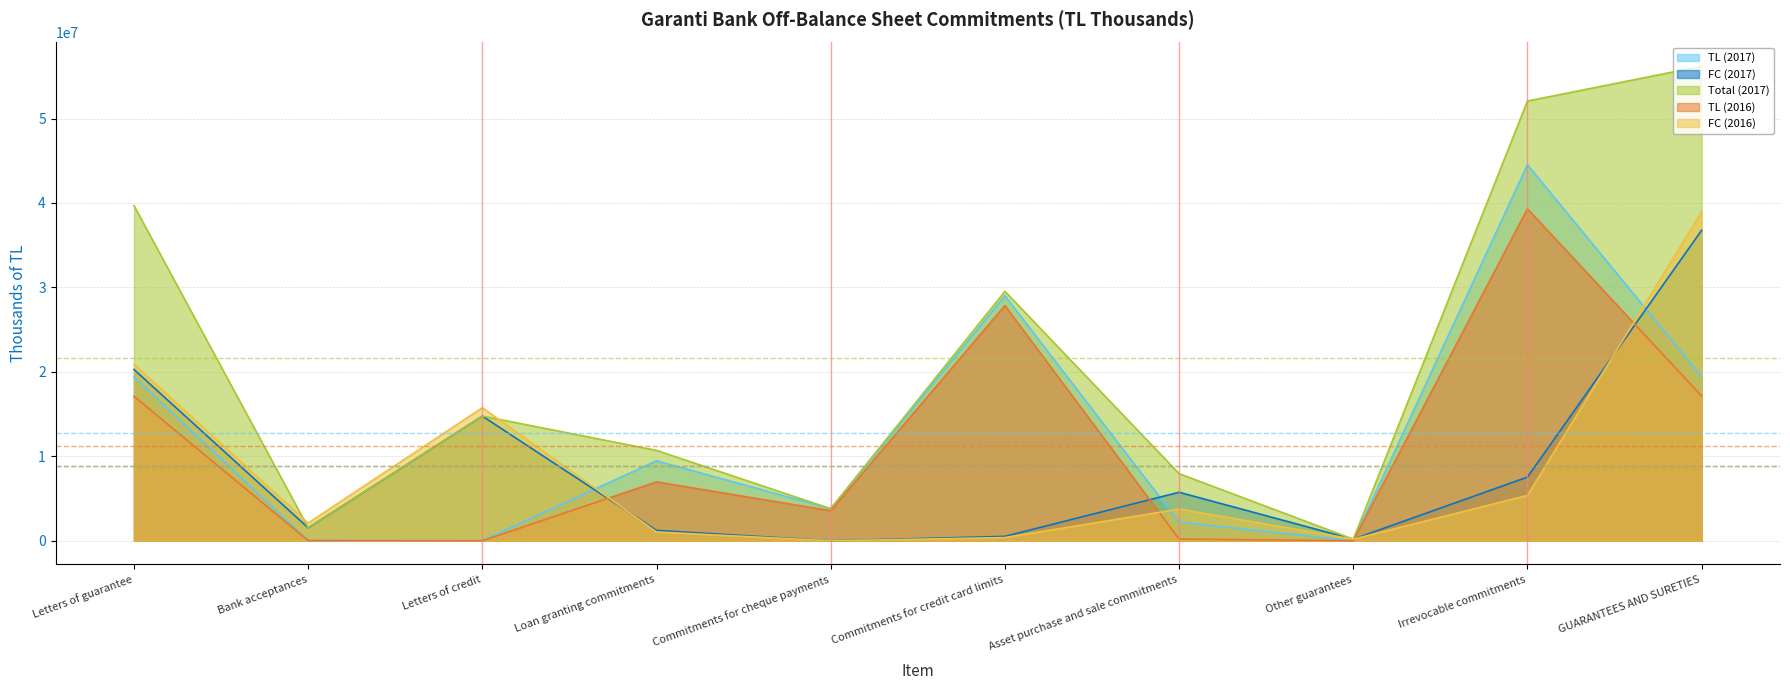

What is the total value across all series at Asset purchase and sale commitments?

19852039